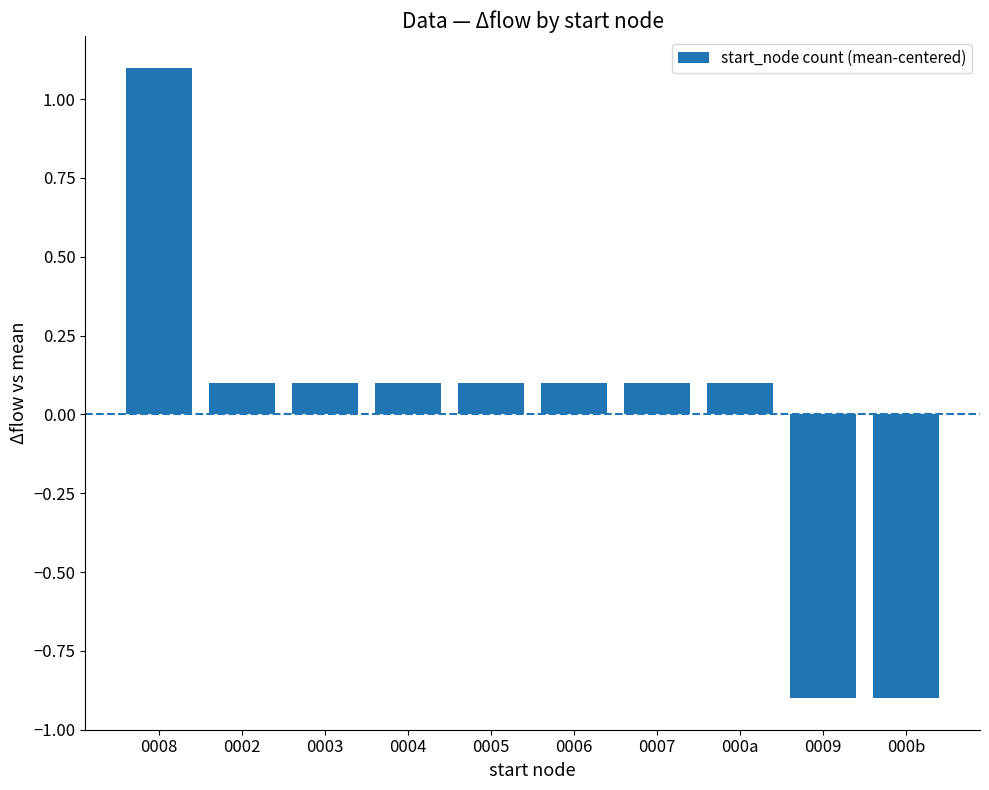

The chart shows a value of -0.9 at 0009. True or false?

True